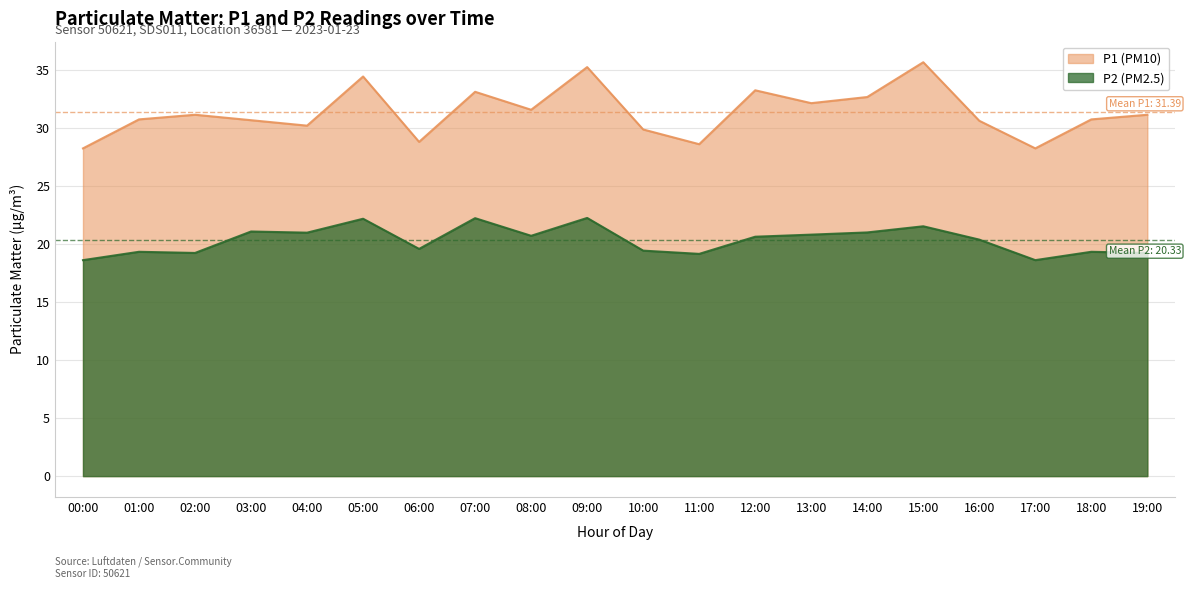

What is the value of the P1 point at the 18th from the left?

28.3